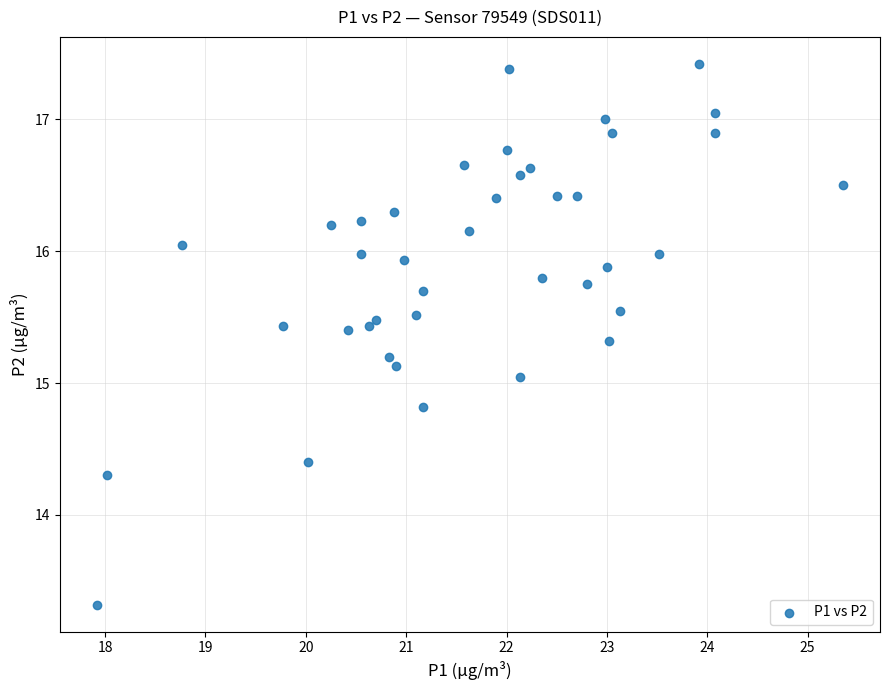

What is the range of Y values (max minus min)?

4.1